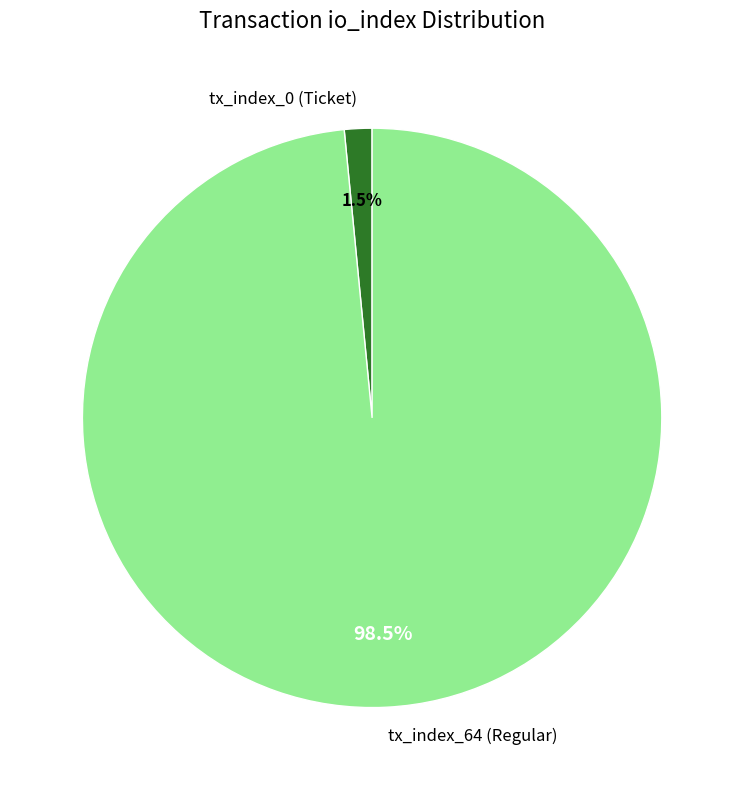

Does tx_index_64 (Regular) account for over 50% of the chart?

Yes